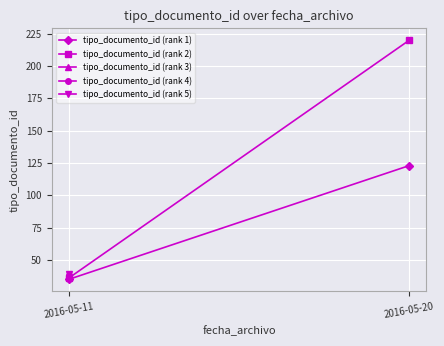

At which category does the chart reach its peak across all series?

2016-05-20